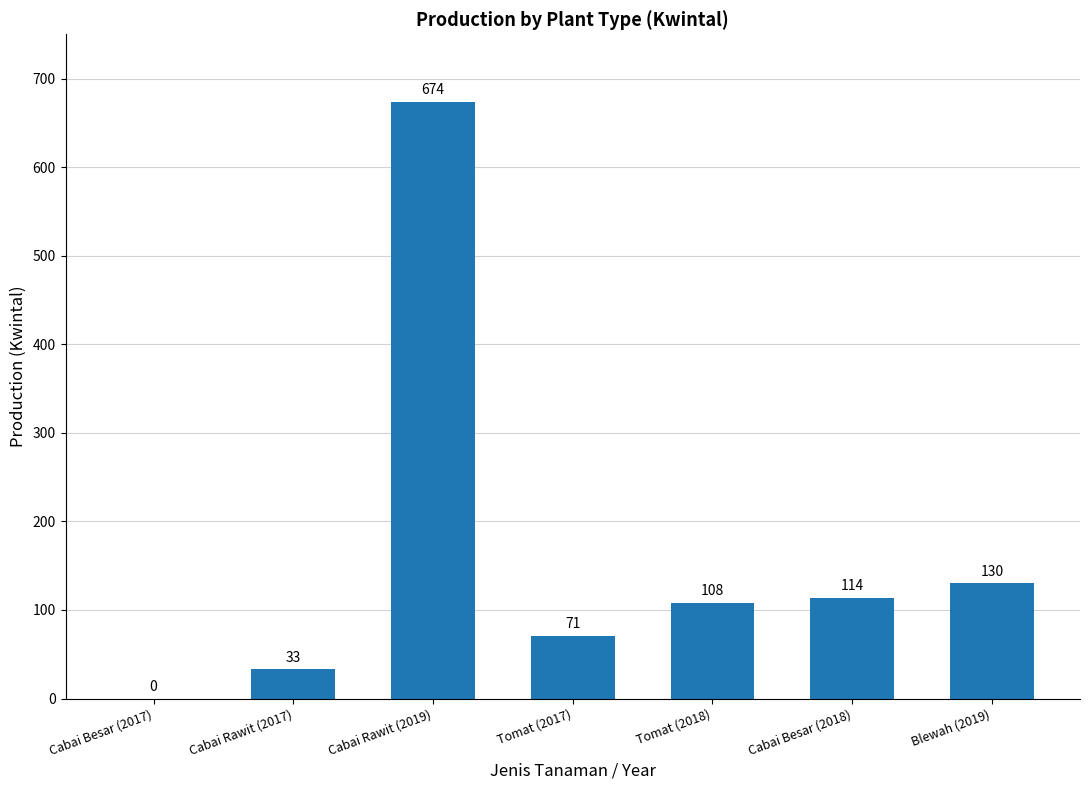

What is the change in value from Cabai Besar (2017) to Tomat (2018)?

+108